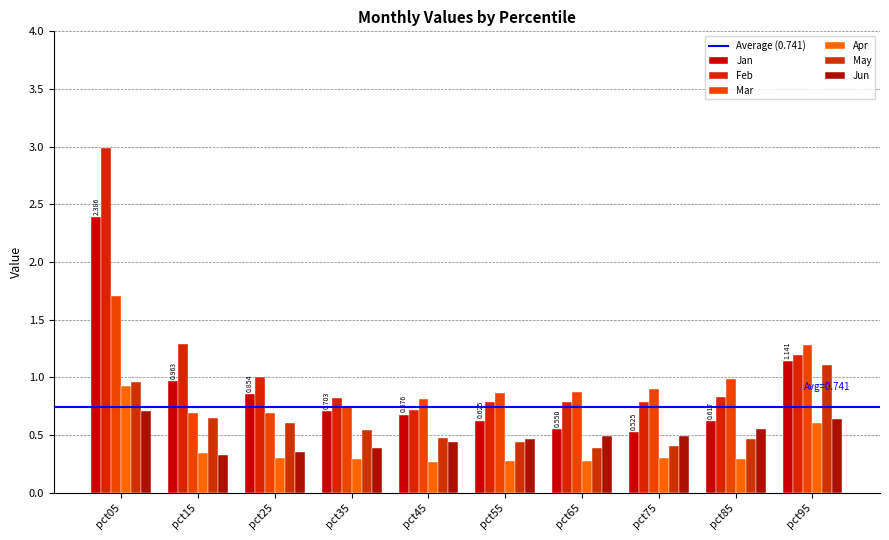

Reading left to right, transcribe all the data shown in this chart.

Jan: 2.4	1.0	0.9	0.7	0.7	0.6	0.6	0.5	0.6	1.1
Feb: 3.0	1.3	1.0	0.8	0.7	0.8	0.8	0.8	0.8	1.2
Mar: 1.7	0.7	0.7	0.7	0.8	0.9	0.9	0.9	1.0	1.3
Apr: 0.9	0.3	0.3	0.3	0.3	0.3	0.3	0.3	0.3	0.6
May: 1.0	0.6	0.6	0.5	0.5	0.4	0.4	0.4	0.5	1.1
Jun: 0.7	0.3	0.3	0.4	0.4	0.5	0.5	0.5	0.5	0.6